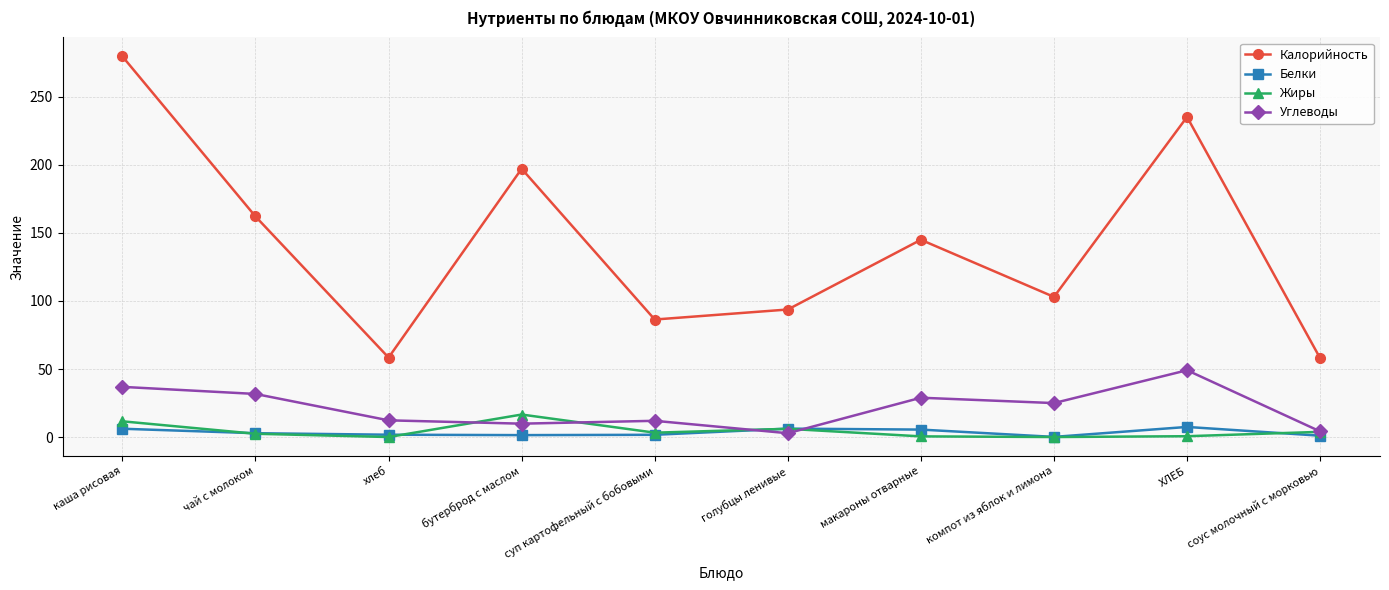

What is the value of the Белки point at the 3rd from the left?

1.9